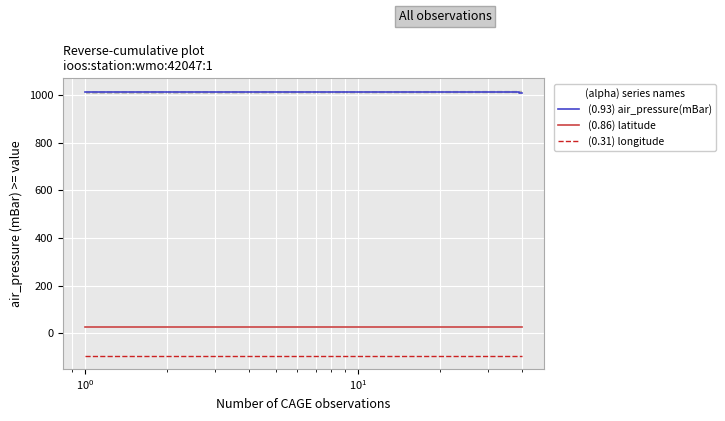

Which series has the largest total across all categories?

(0.93) air_pressure(mBar)